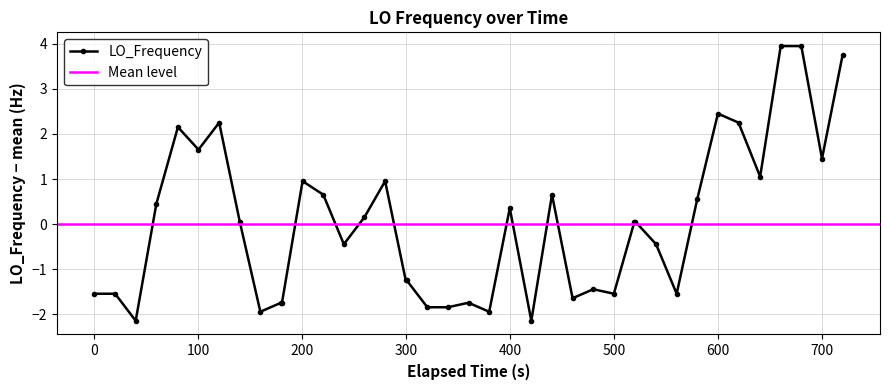

What is the highest value of the LO_Frequency series?

4.0